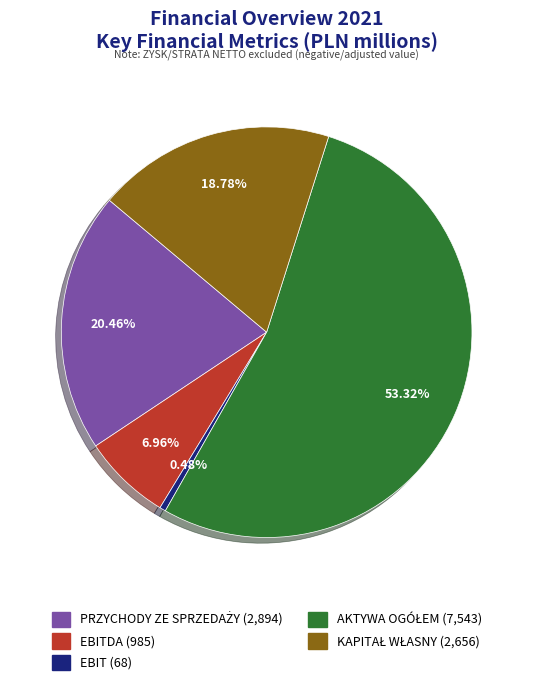

Count the number of slices in the pie.

5